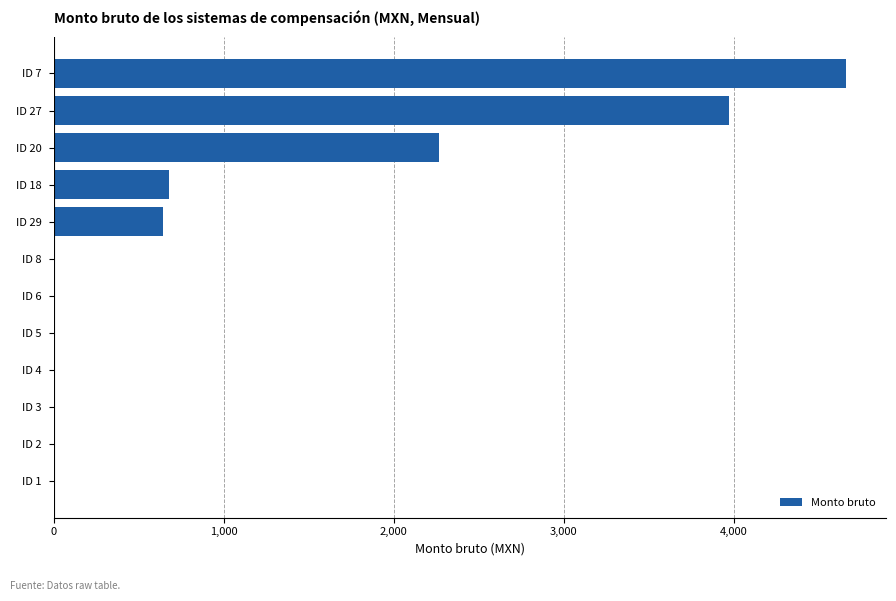

What is the sum of the values at ID 18 and ID 4?

675.4